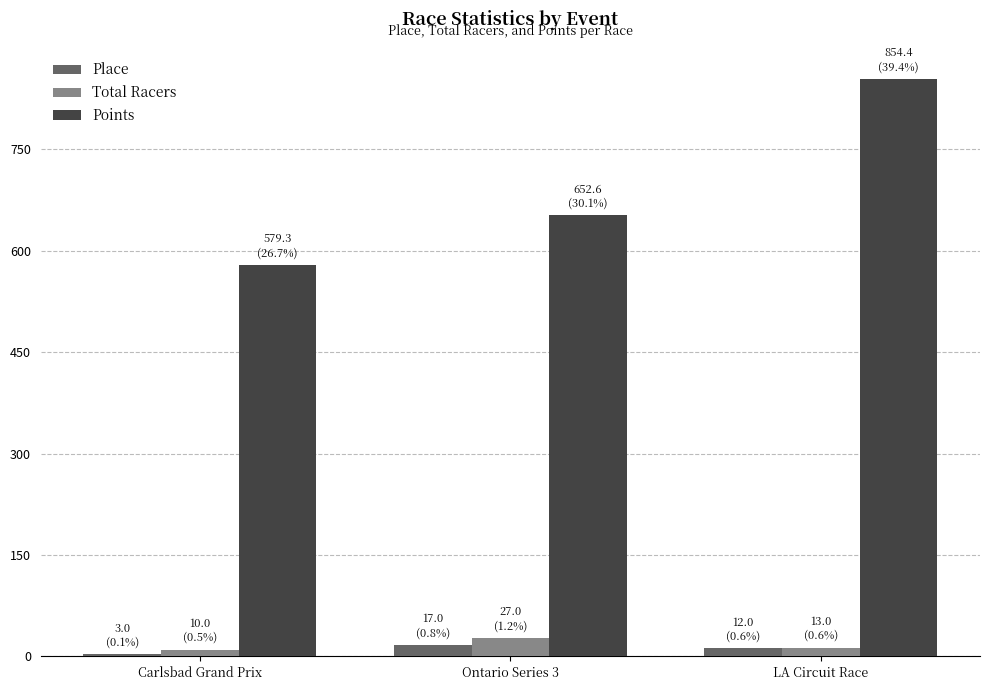

List the labels in order of Points value, smallest first.

Carlsbad Grand Prix, Ontario Series 3, LA Circuit Race